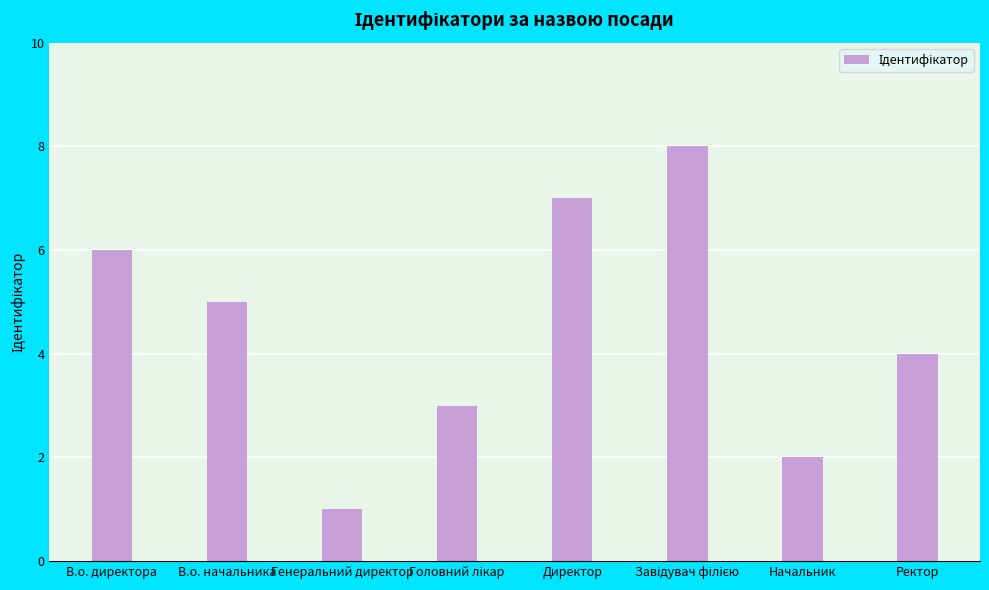

Does the chart contain stacked bars?

No